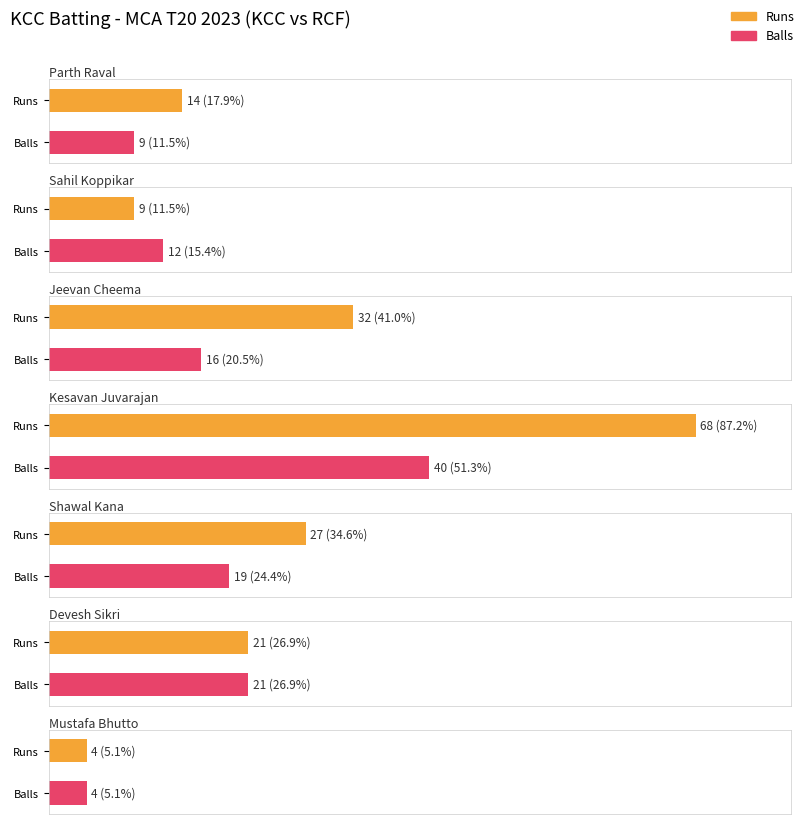

List the series in order of their overall mean, lowest first.

Balls, Runs